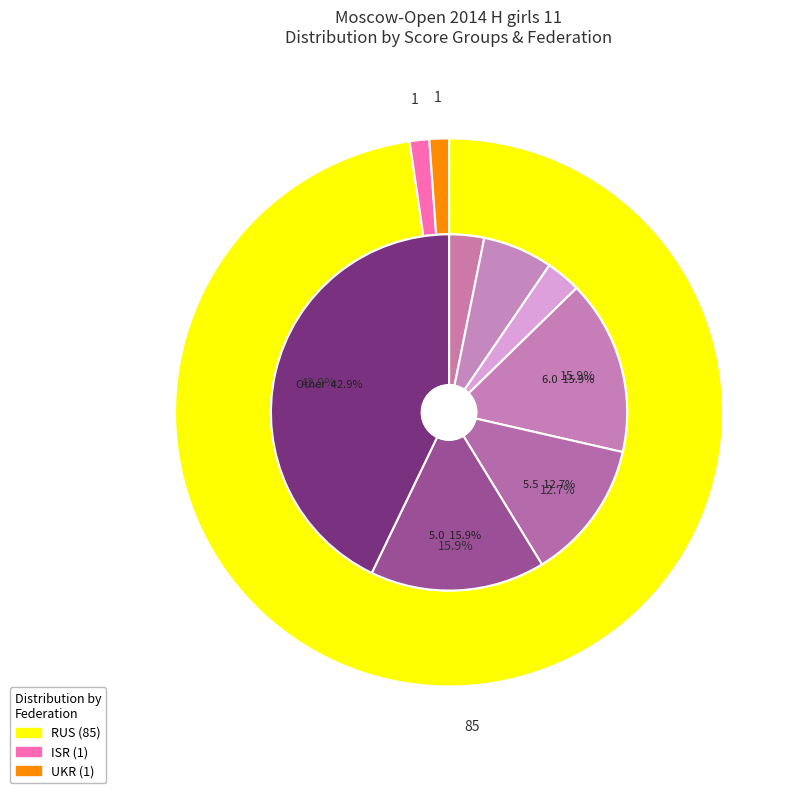

What is the smallest slice in the pie chart?

ISR